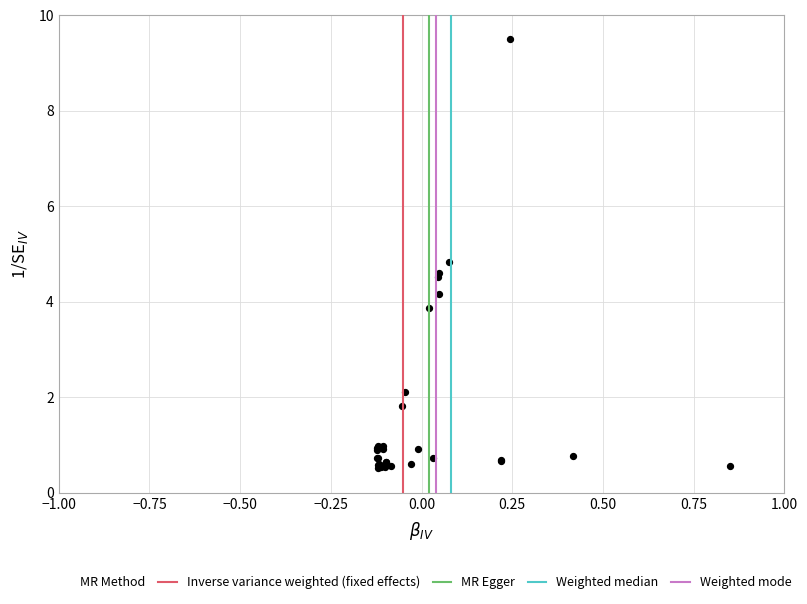

What Y value in the scatter plot is closest to 5?

4.8